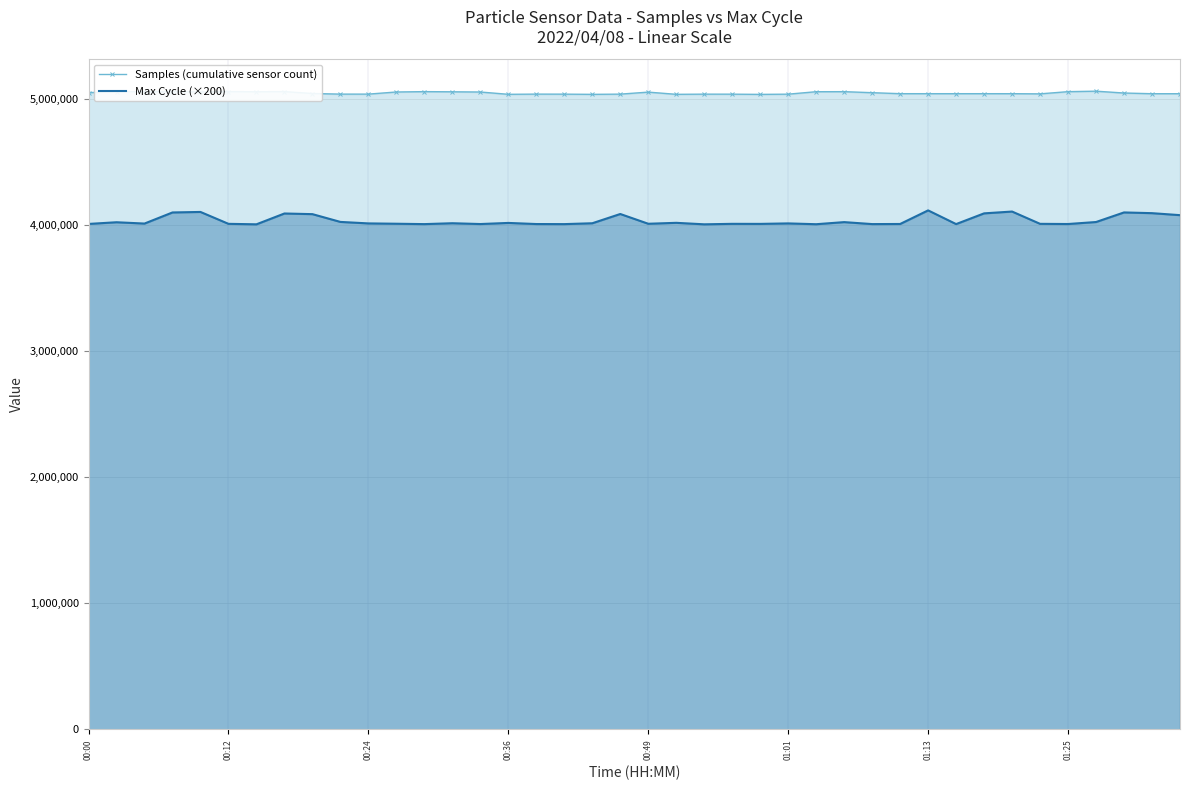

List the series in order of their peak value, lowest first.

Max Cycle (×200), Samples (cumulative sensor count)